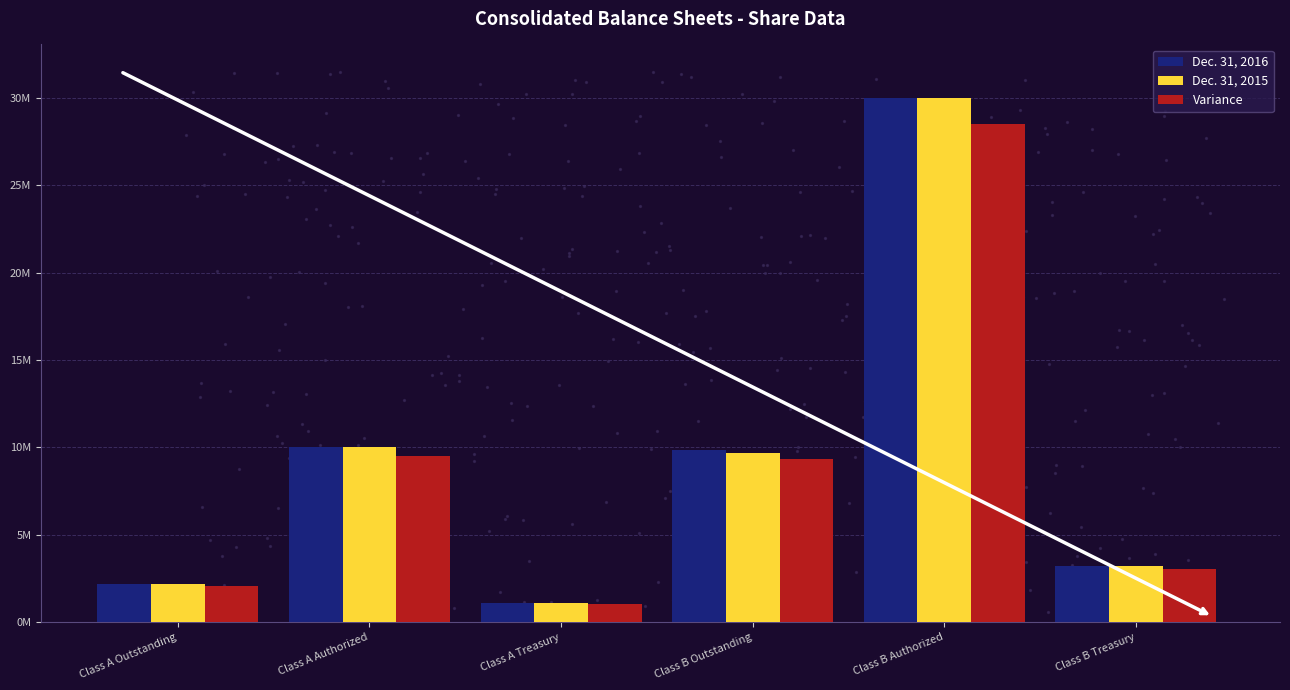

Is the value of Dec. 31, 2015 at Class B Treasury greater than the value of Dec. 31, 2016 at Class A Outstanding?

Yes